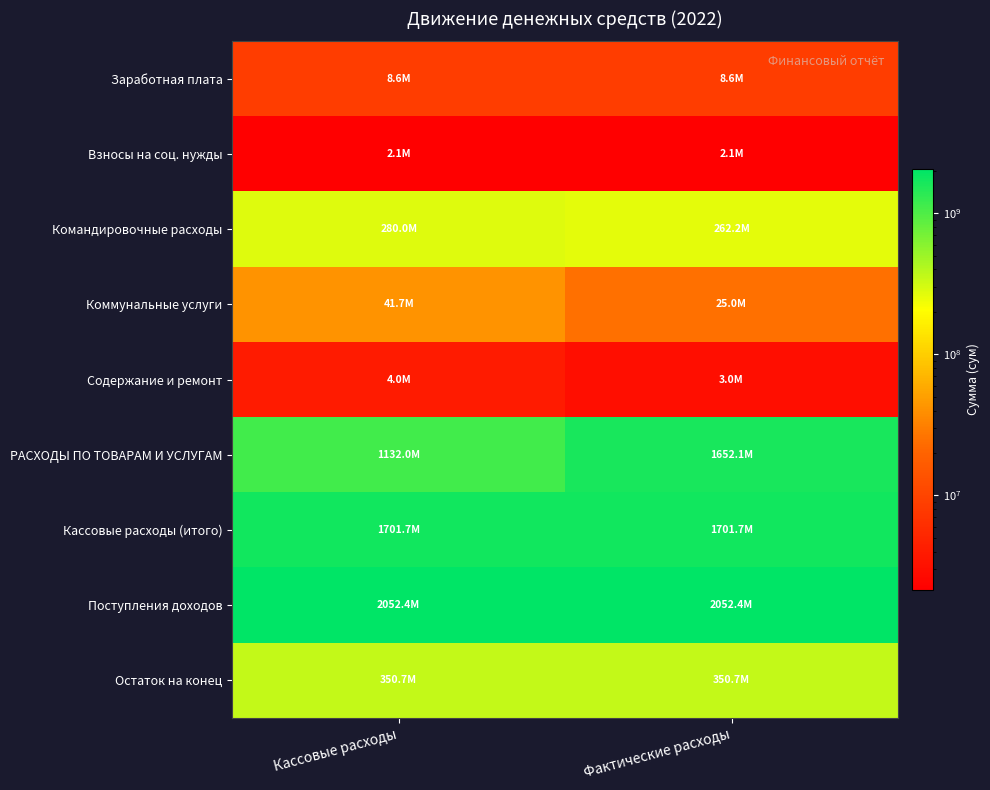

What is the difference between the highest and lowest values at Фактические расходы?

2050228539